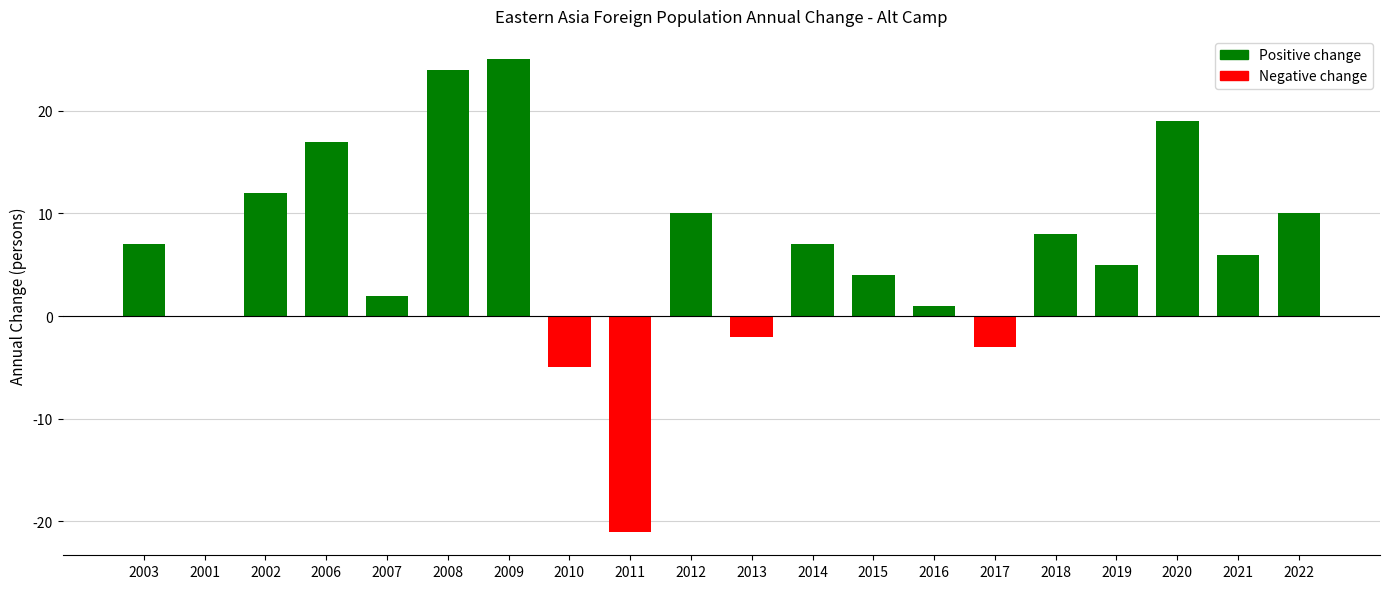

Which label corresponds to the largest value in the chart?

2009